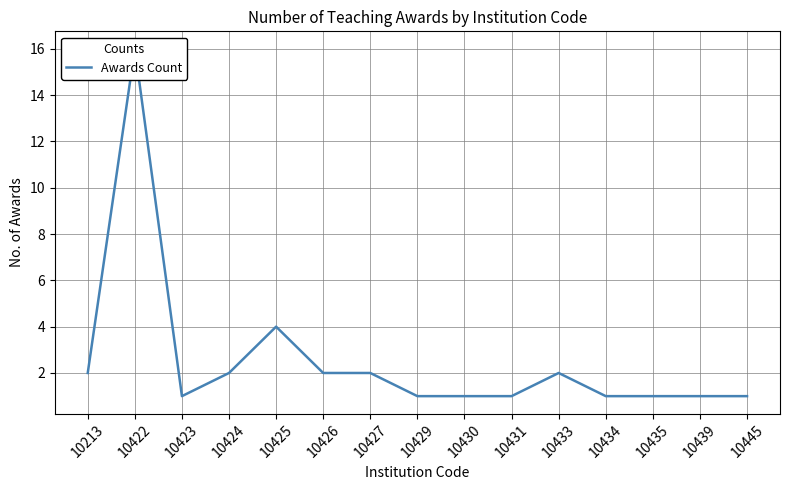

Reading left to right, list all the values displayed in this chart.

10213=2	10422=16	10423=1	10424=2	10425=4	10426=2	10427=2	10429=1	10430=1	10431=1	10433=2	10434=1	10435=1	10439=1	10445=1